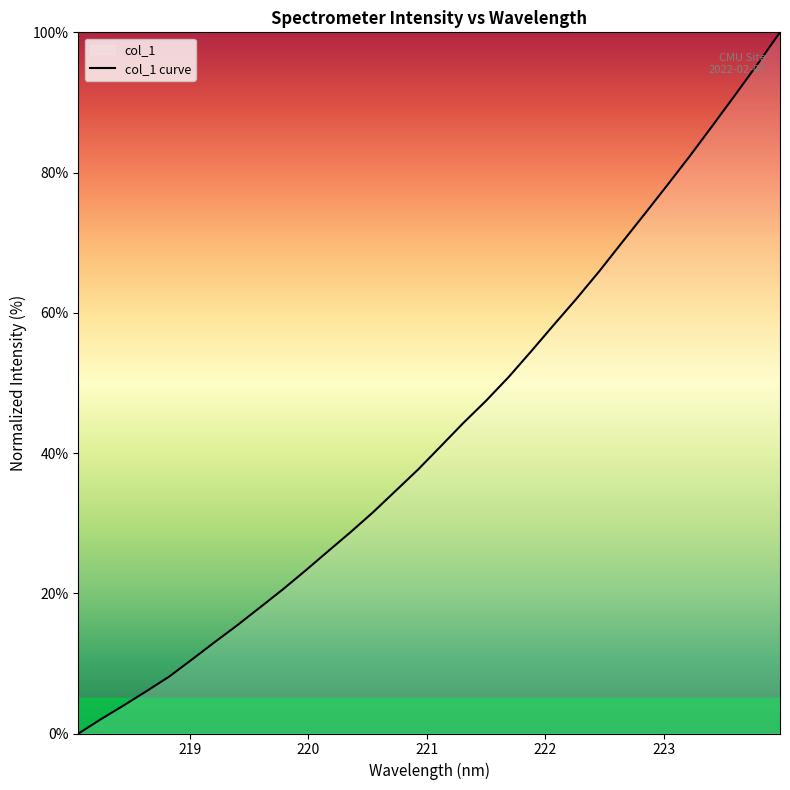

What is the difference between the maximum and minimum values?

100.0